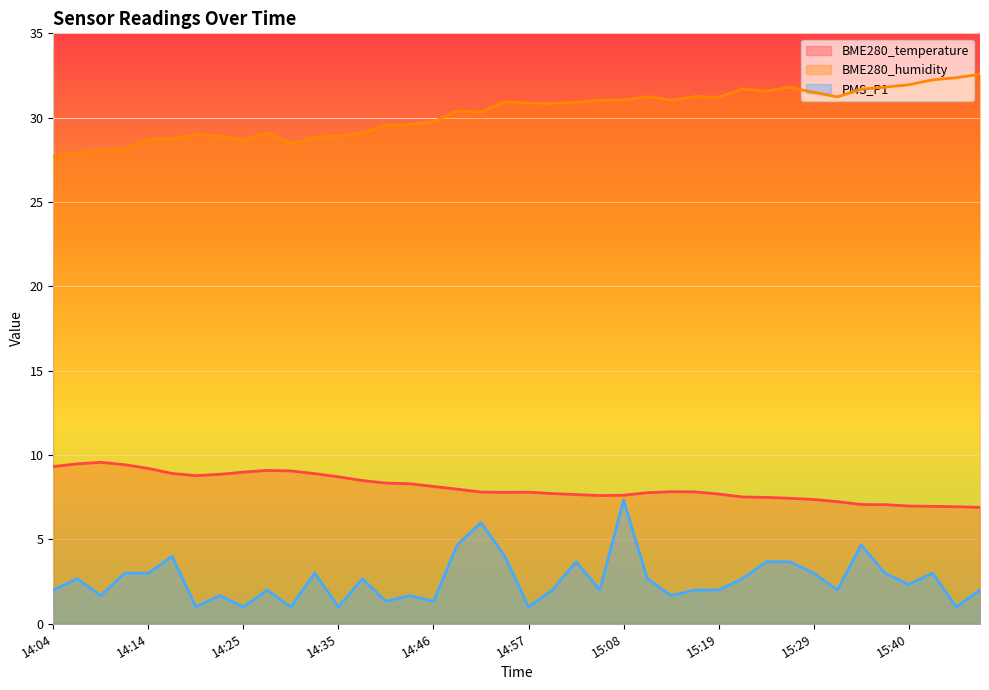

True or false: PMS_P1 and BME280_temperature intersect in this chart.

False